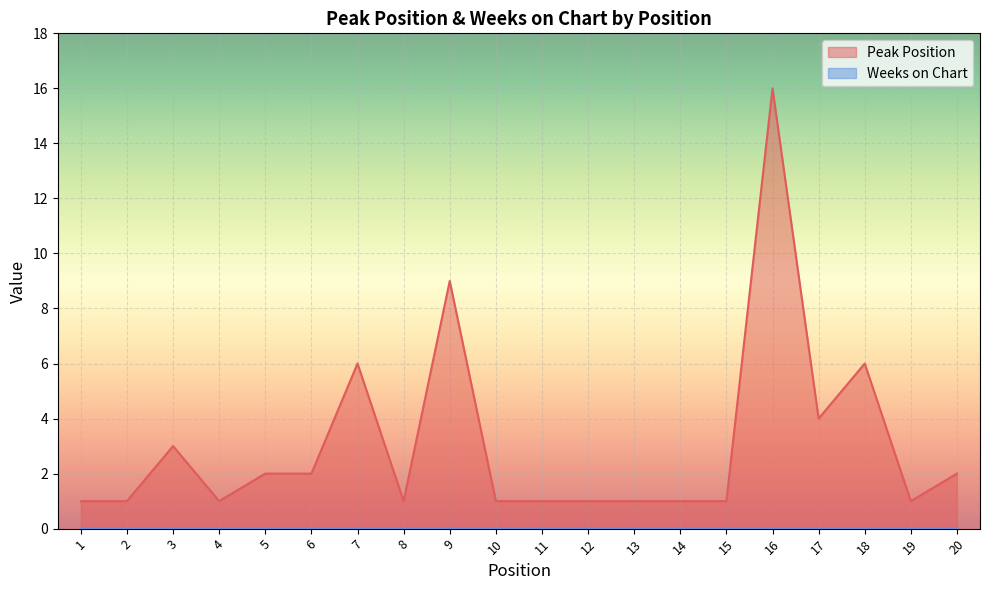

At which category does the chart reach its minimum across all series?

1